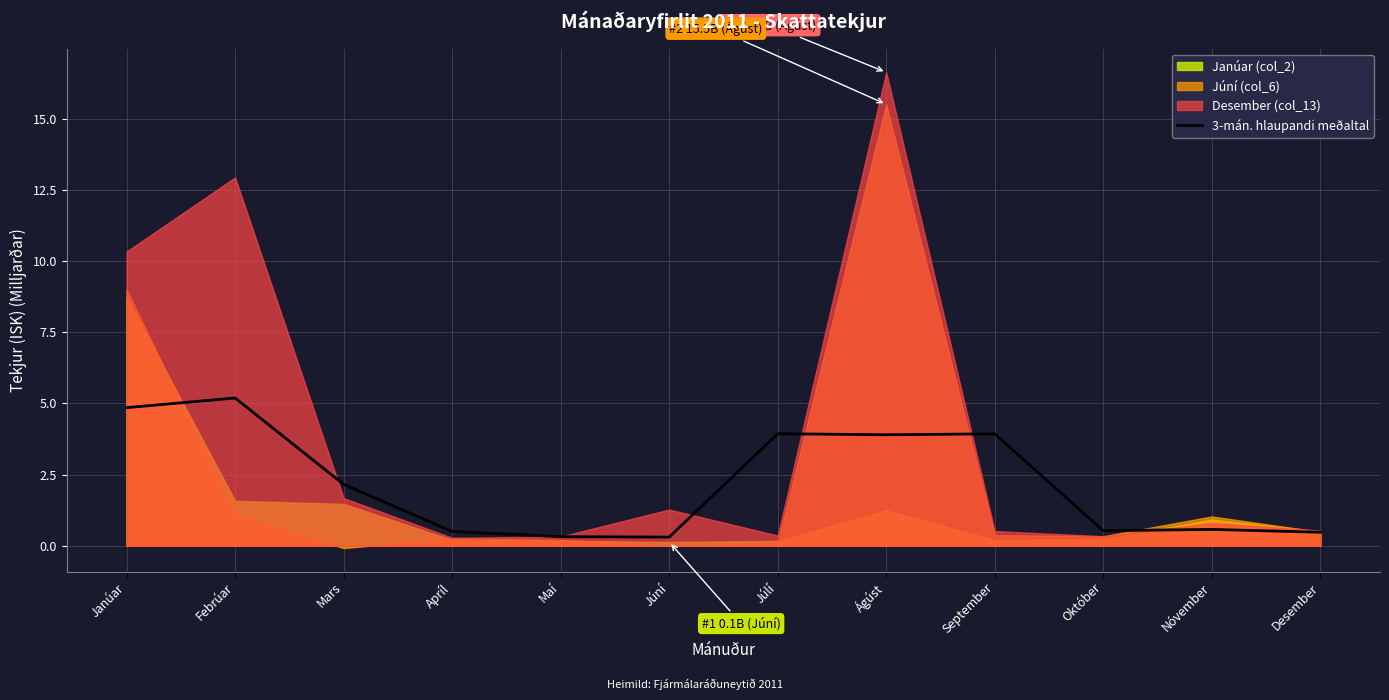

What is the maximum value for 3-mán. hlaupandi meðaltal?

5.2